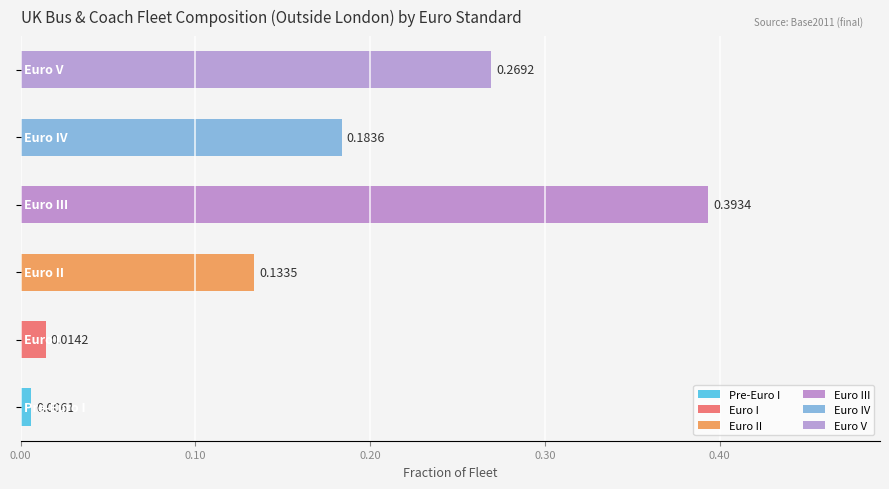

How many distinct data groups are displayed?

1